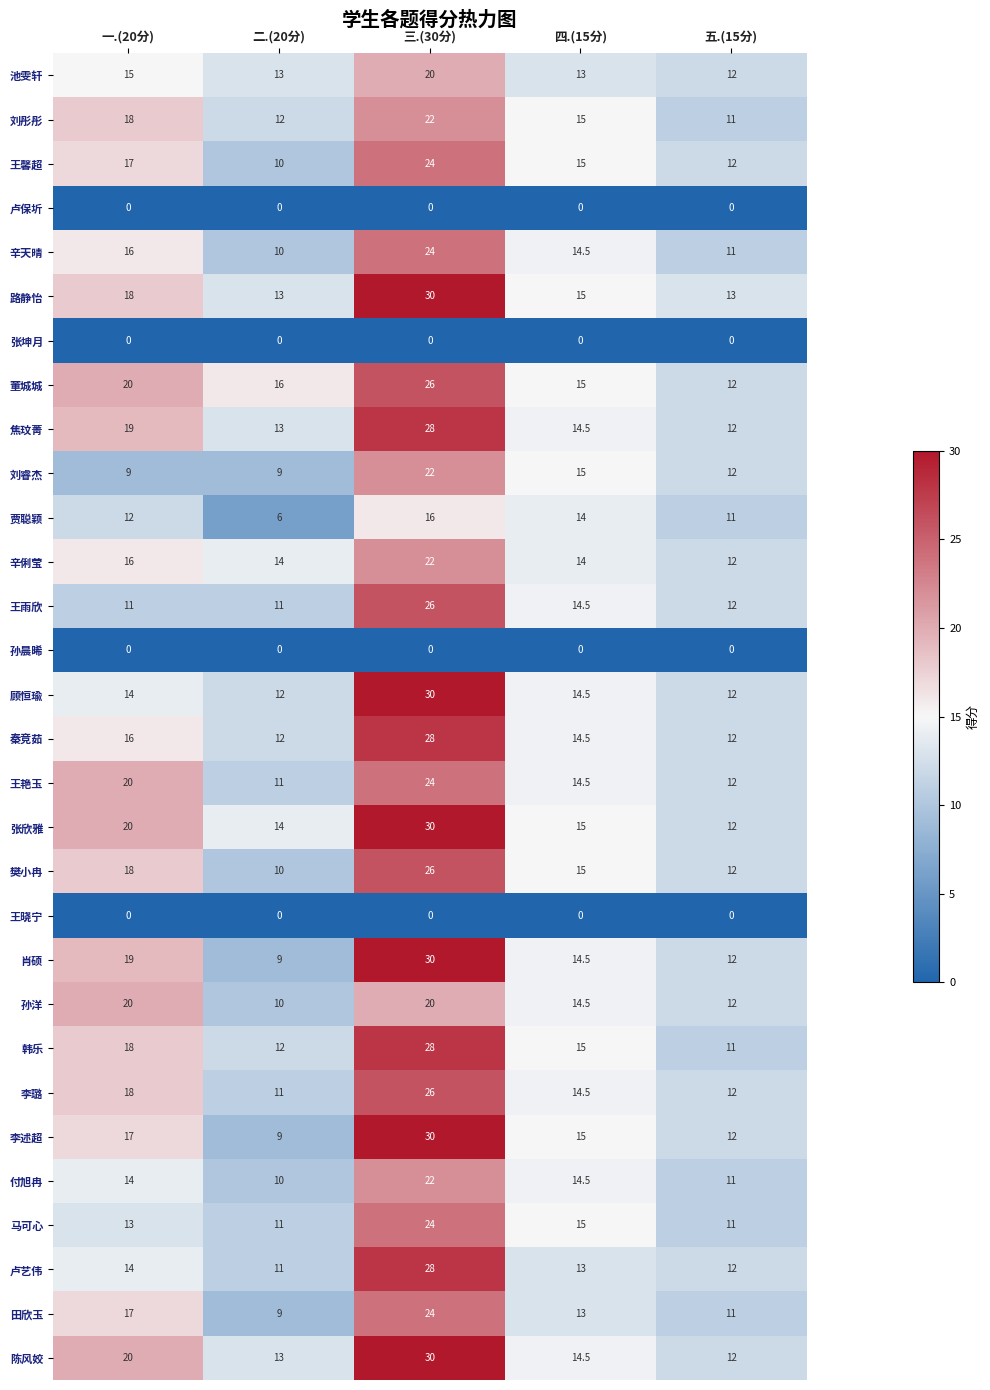

Read the 董城城 value at 一.(20分).

20.0